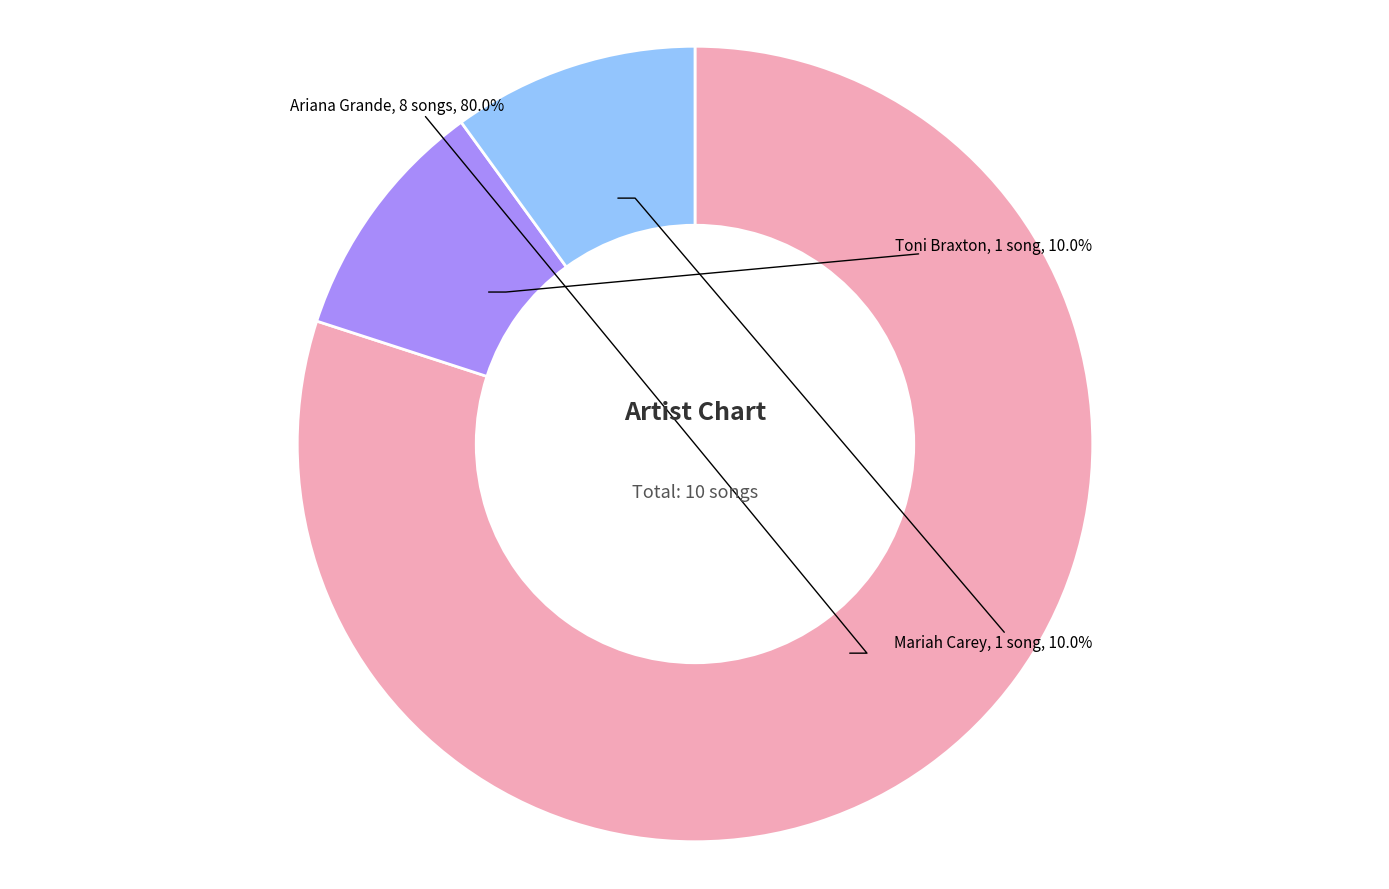

What percentage is the Toni Braxton slice, to the nearest percent?

10%